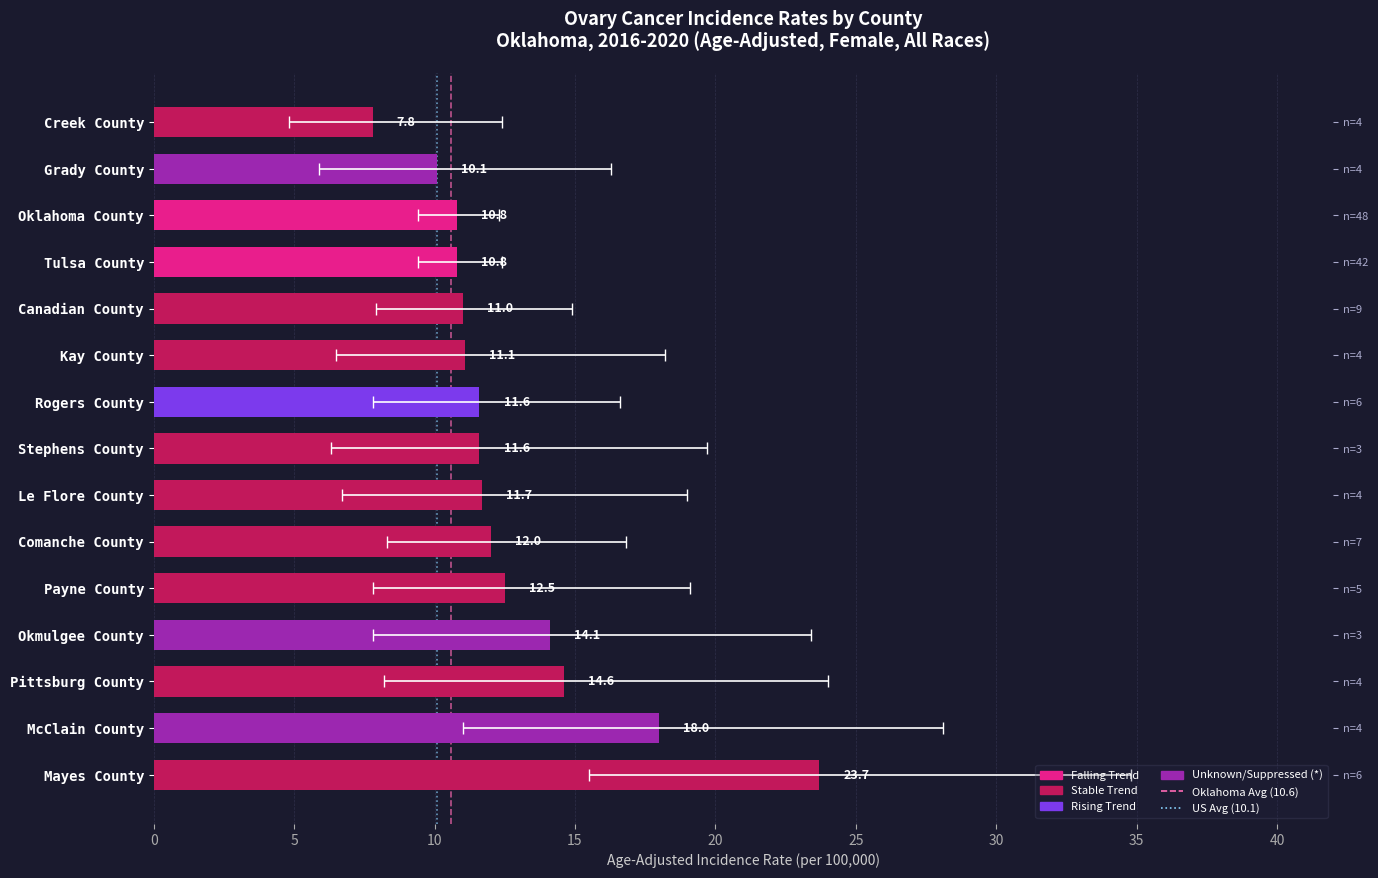

What is the sum of all Oklahoma Avg (10.6) values?

1